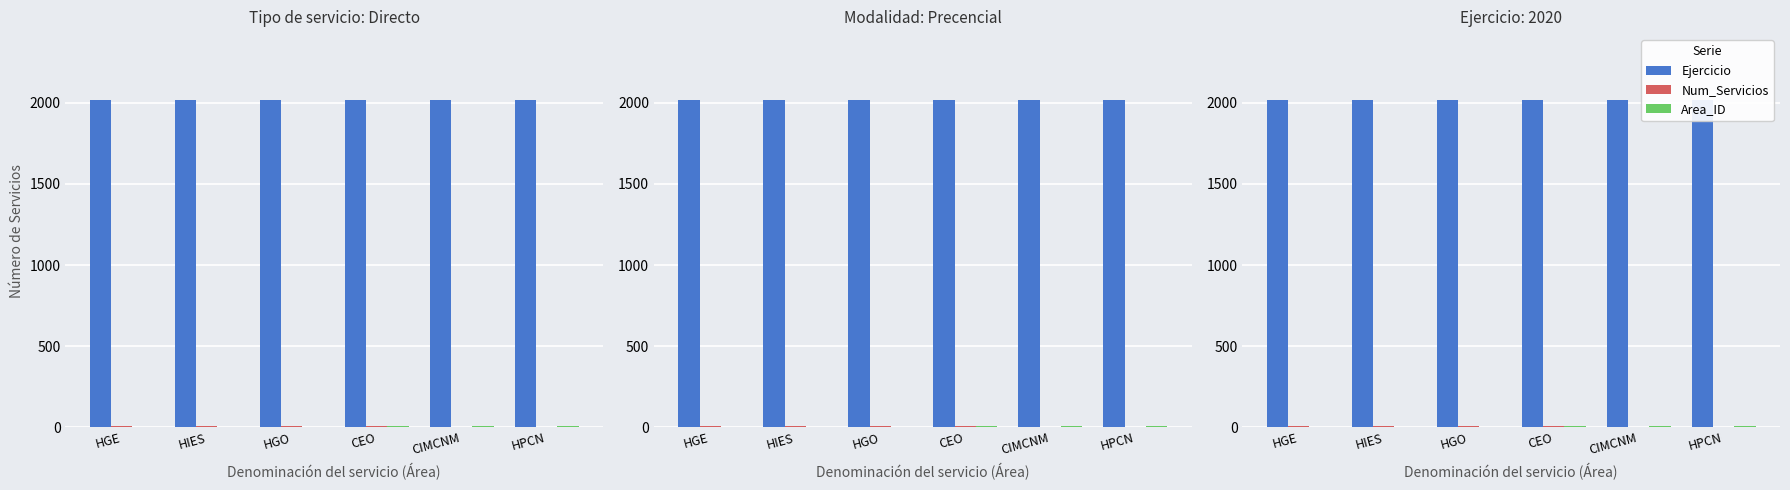

What is the value of the Ejercicio bar at the 5th from the left?

2020